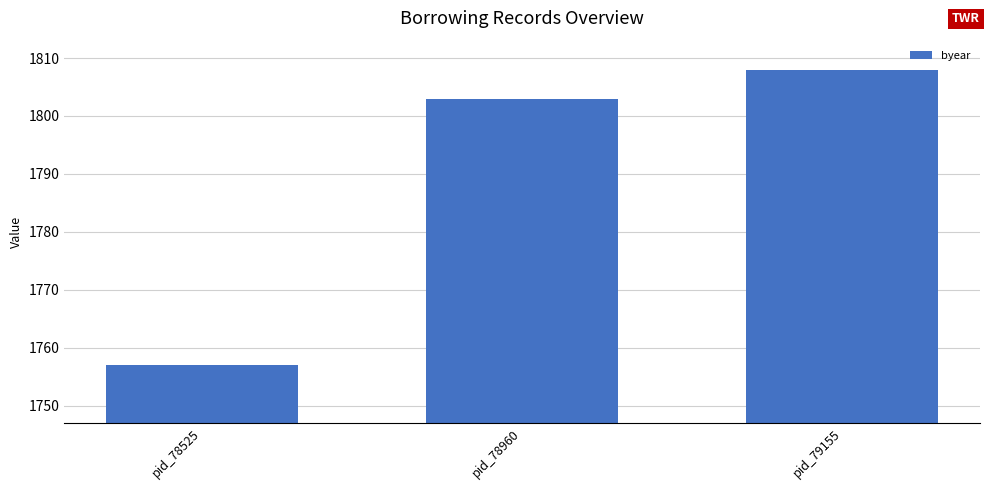

The value at pid_79155 is 1808. True or false?

True